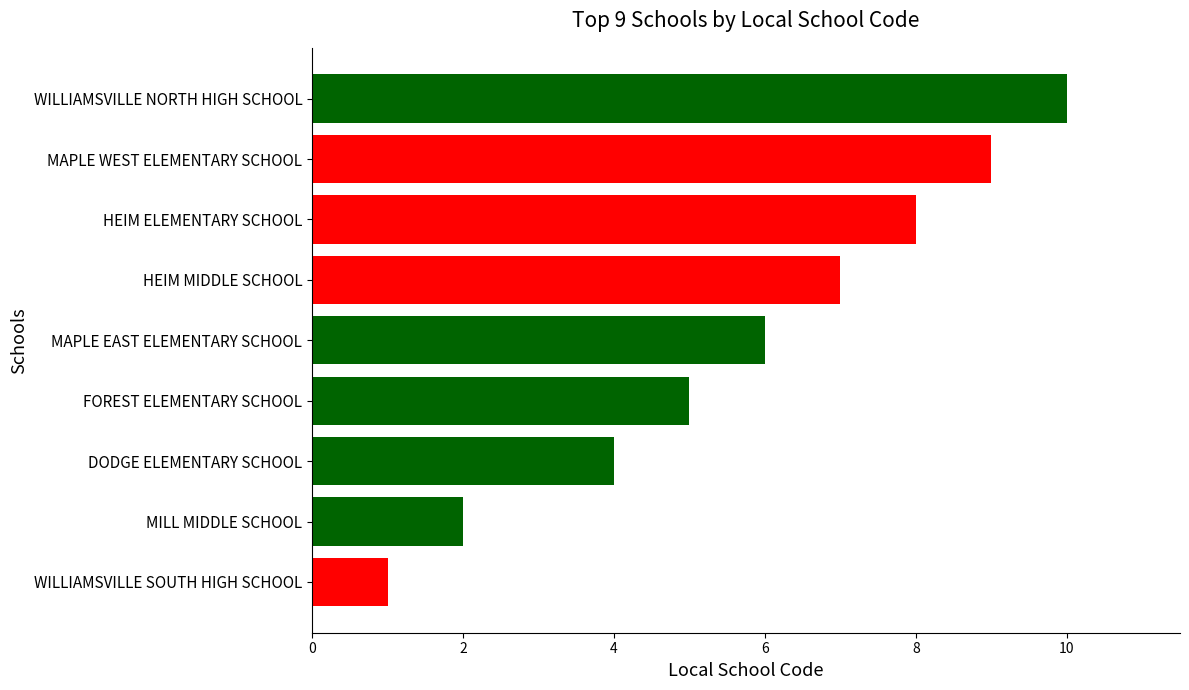

Reading top to bottom, what are all the values shown in this chart?

WILLIAMSVILLE NORTH HIGH SCHOOL=10	MAPLE WEST ELEMENTARY SCHOOL=9	HEIM ELEMENTARY SCHOOL=8	HEIM MIDDLE SCHOOL=7	MAPLE EAST ELEMENTARY SCHOOL=6	FOREST ELEMENTARY SCHOOL=5	DODGE ELEMENTARY SCHOOL=4	MILL MIDDLE SCHOOL=2	WILLIAMSVILLE SOUTH HIGH SCHOOL=1